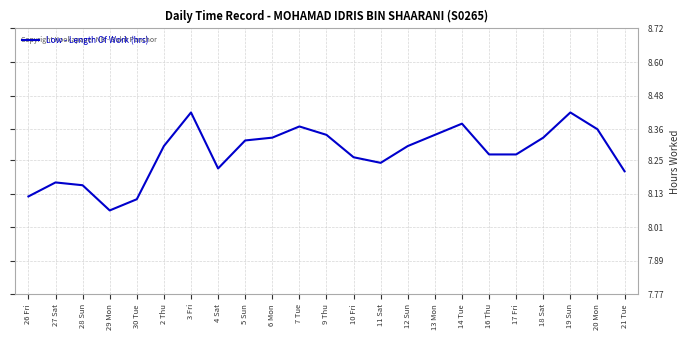

Where is the data nearest to the value 8?

29 Mon